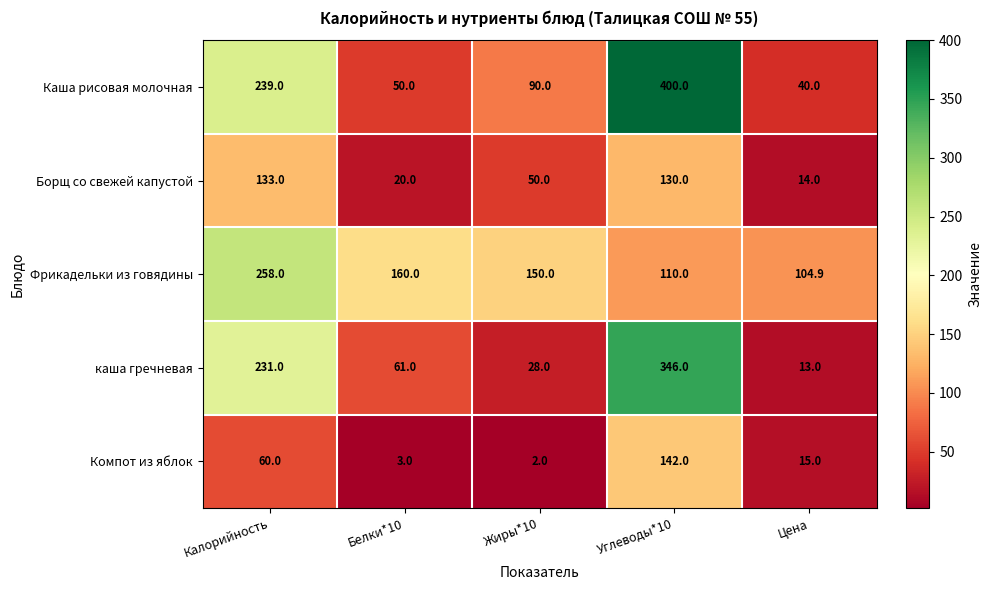

What is the difference between the Каша рисовая молочная values at Углеводы*10 and Белки*10?

350.0